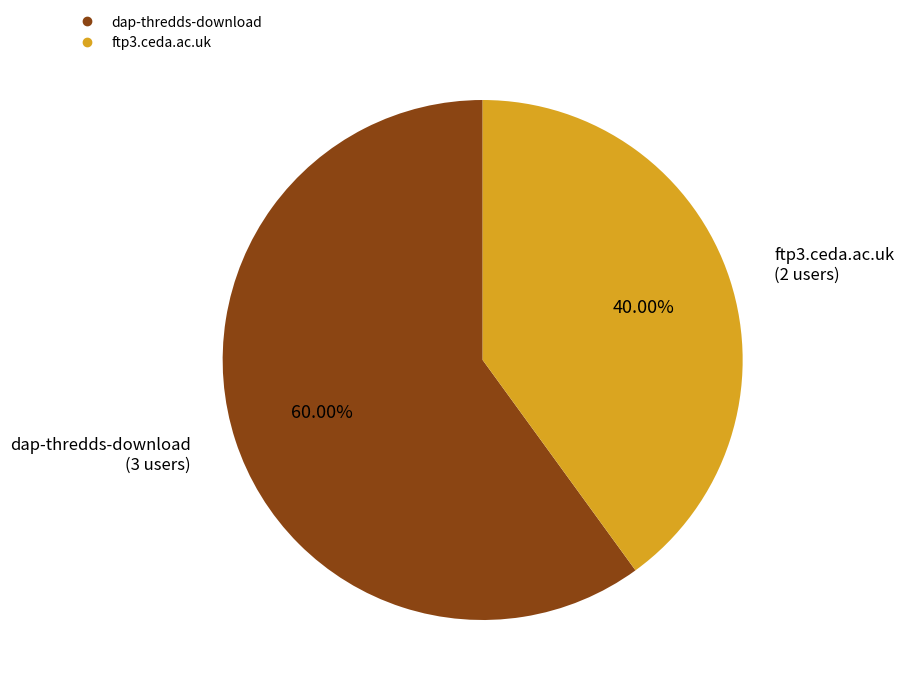

How many segments does this pie chart have?

2